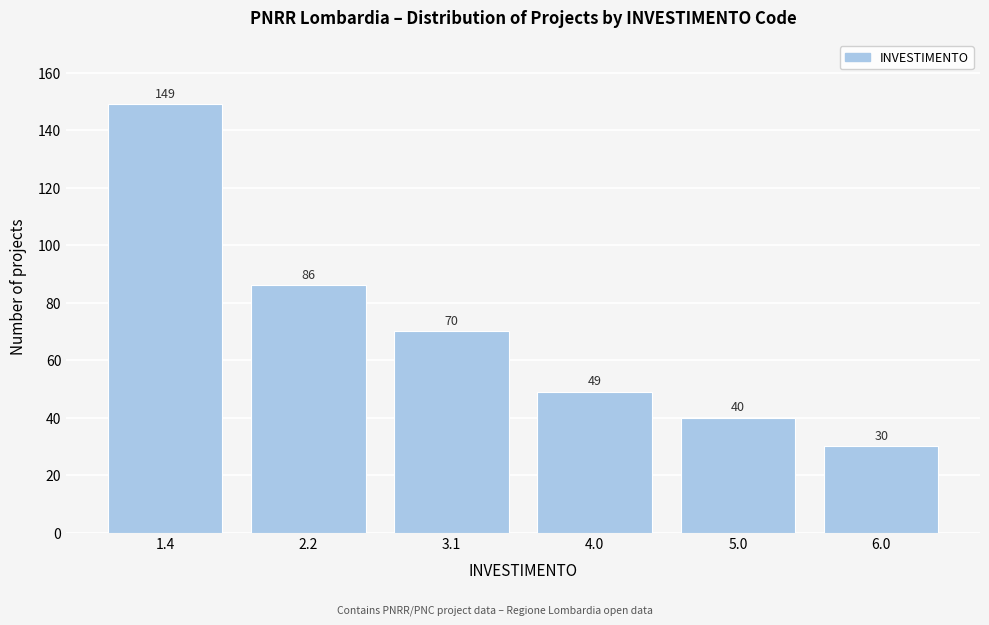

Reading right to left, what are all the values shown in this chart?

30	40	49	70	86	149